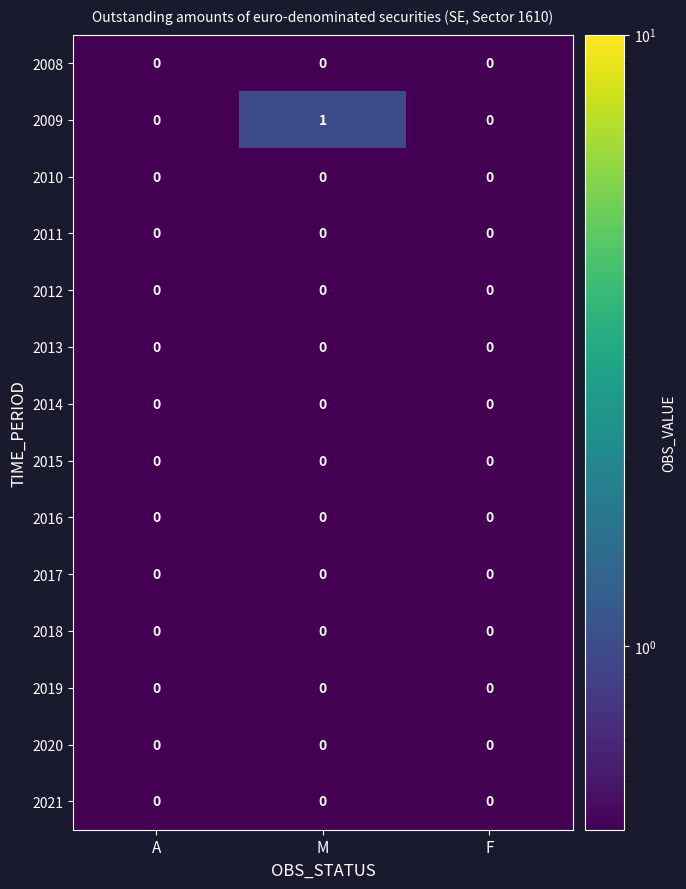

Between A and M, which series saw the biggest shift?

2009